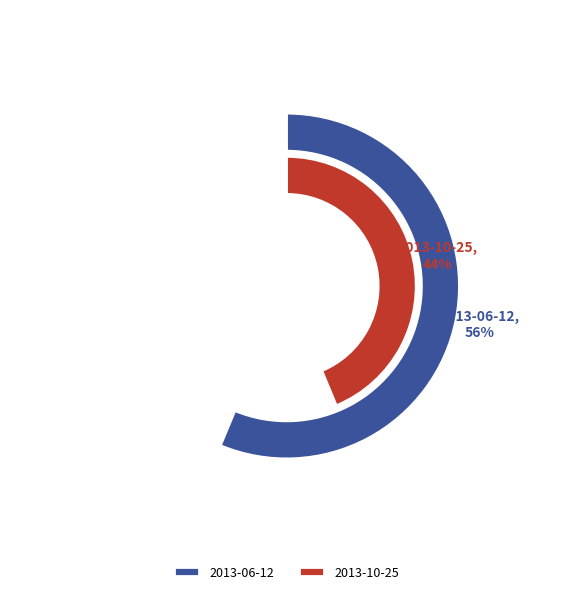

How many slices are in this pie chart?

2